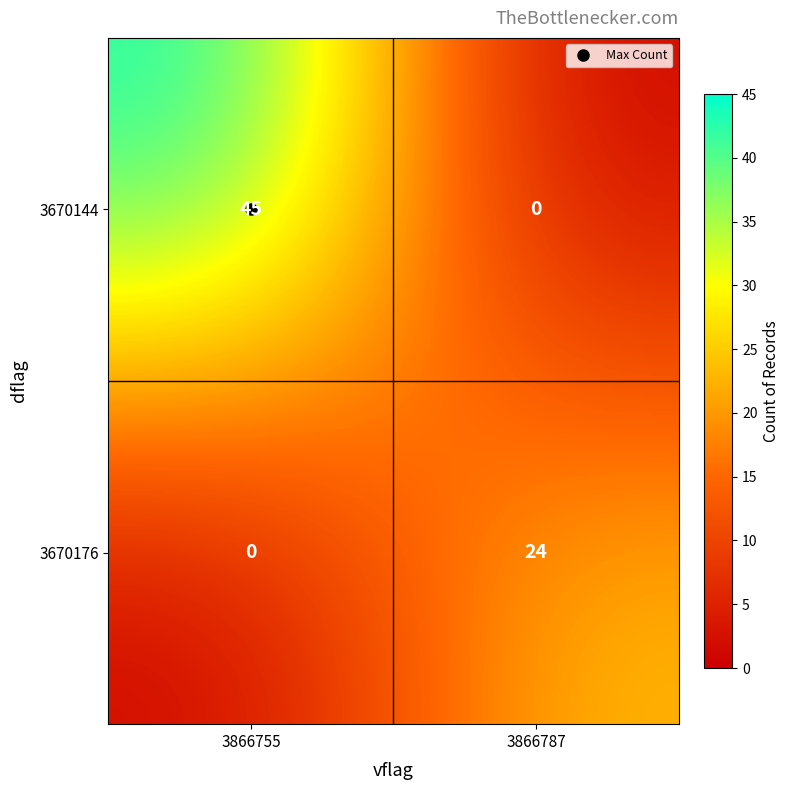

At which label is 3670144 closest to 22?

3866787